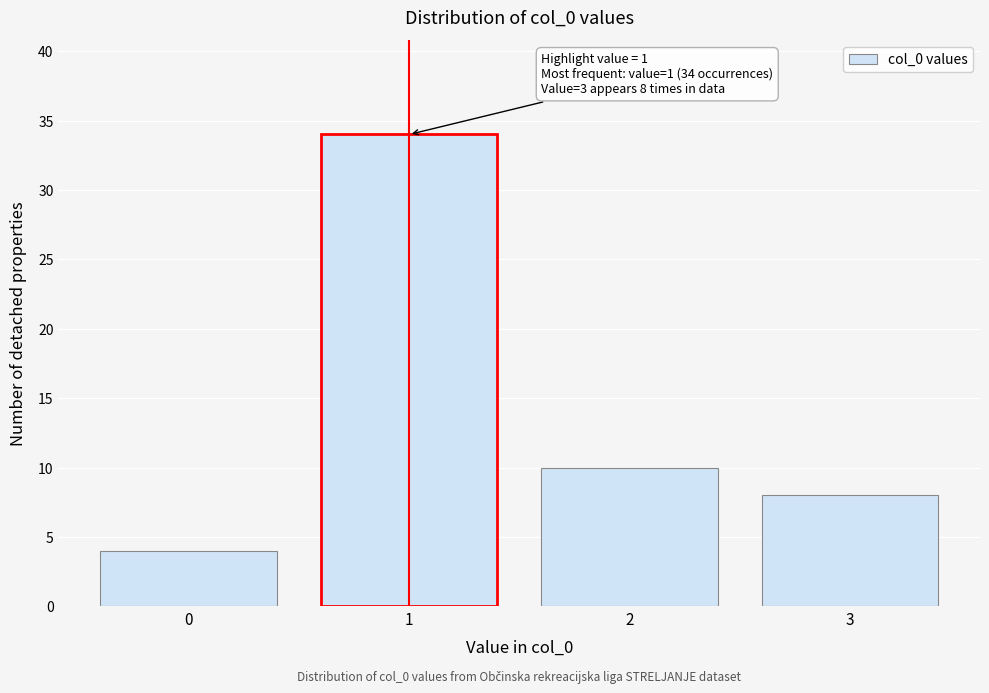

Reading left to right, transcribe all the data shown in this chart.

4	34	10	8